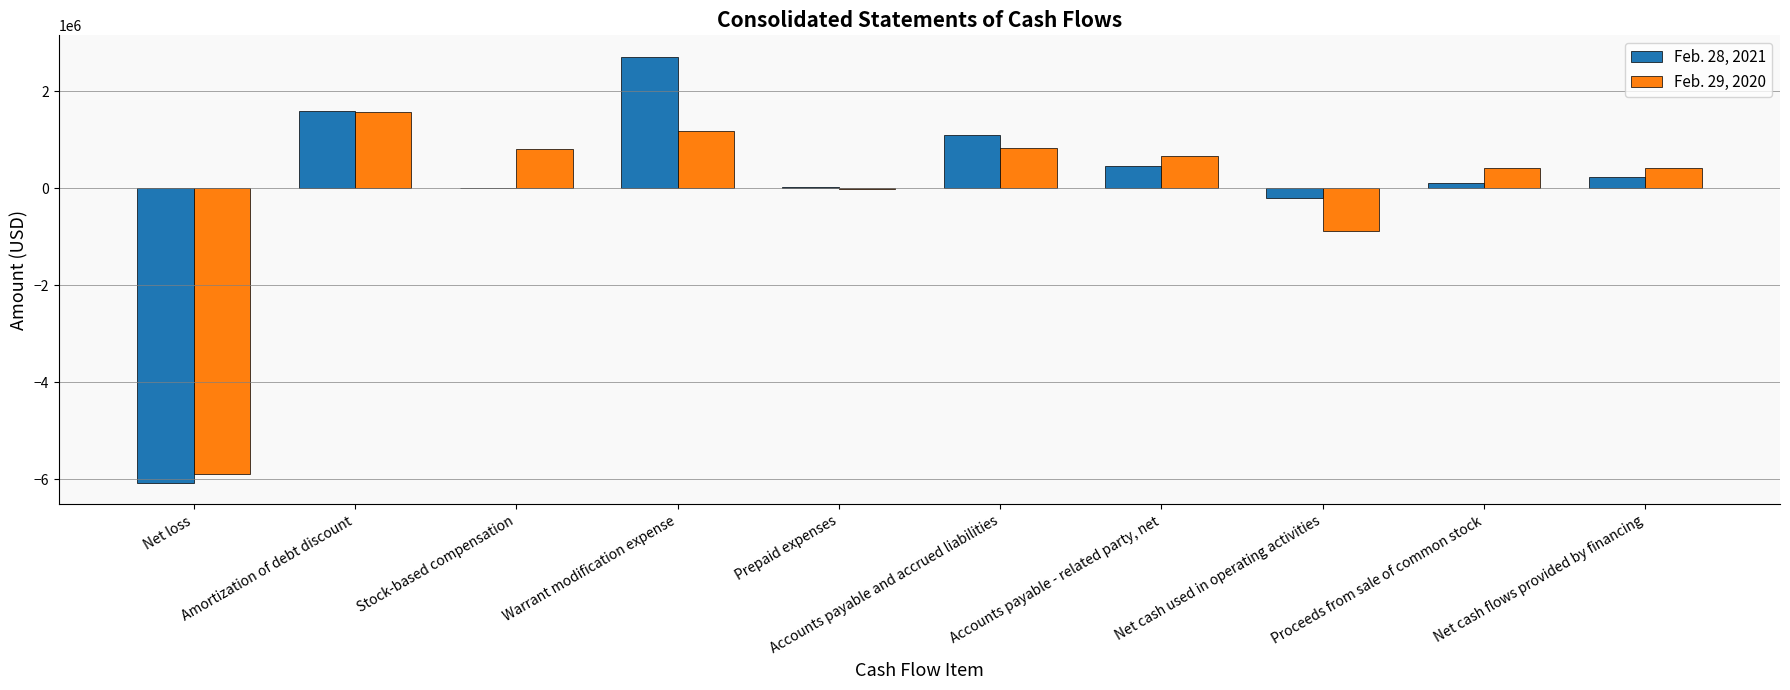

What is the sum of all Feb. 29, 2020 values?

-951687